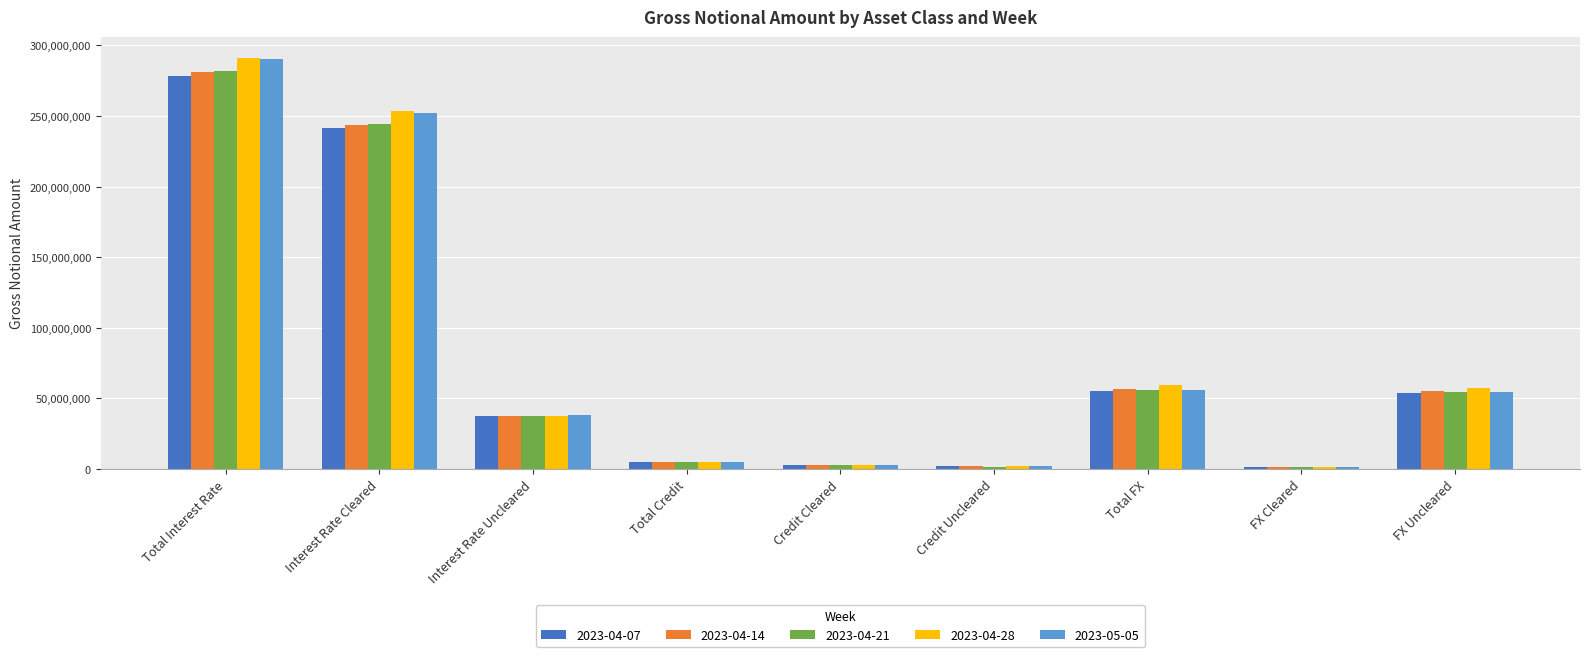

What is the sum of all 2023-04-28 values?

710659146